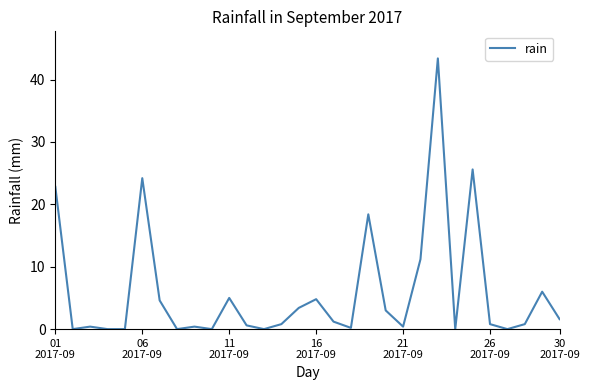

What is the maximum value shown in the chart?

43.4